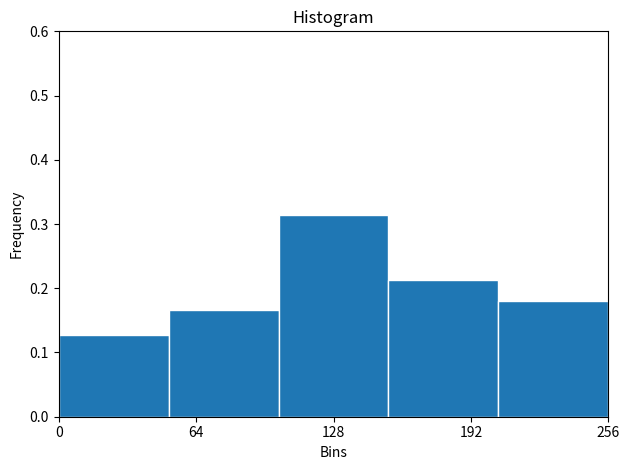

Over which range of the x-axis is the bar tallest?

100 to 150